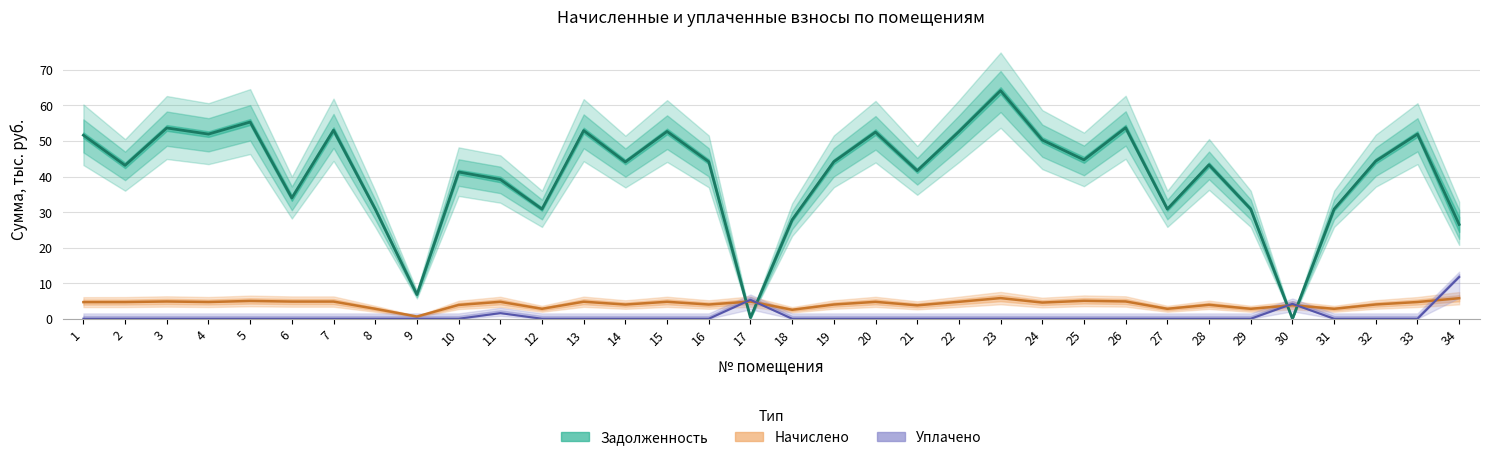

Rank the series by their maximum value, from lowest to highest.

Начислено, Уплачено, Задолженность (центр)